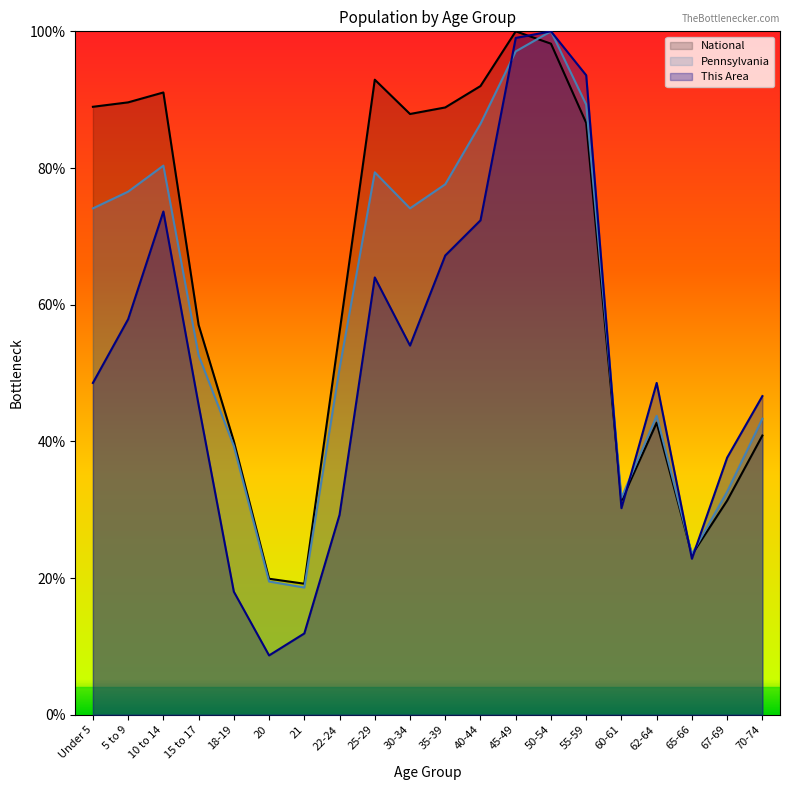

At 18-19, list the series in order from smallest to largest.

This Area, Pennsylvania, National